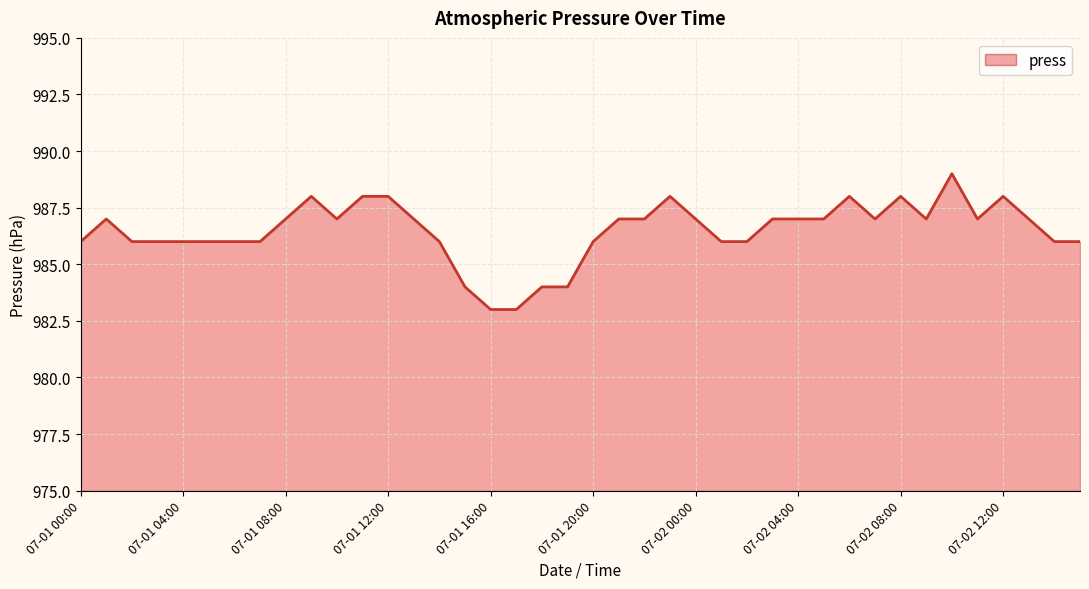

What is the smallest value displayed?

983